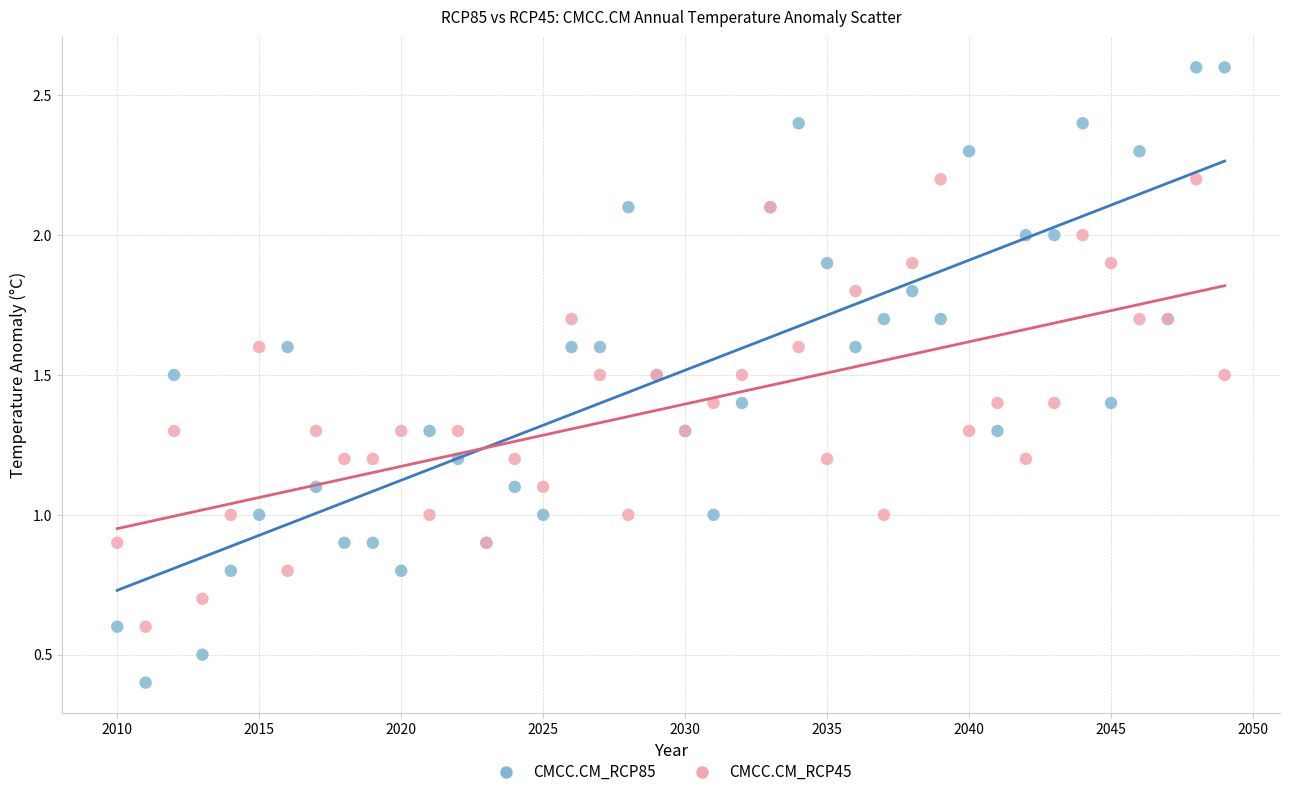

Which series reaches the minimum Y coordinate?

CMCC.CM_RCP85